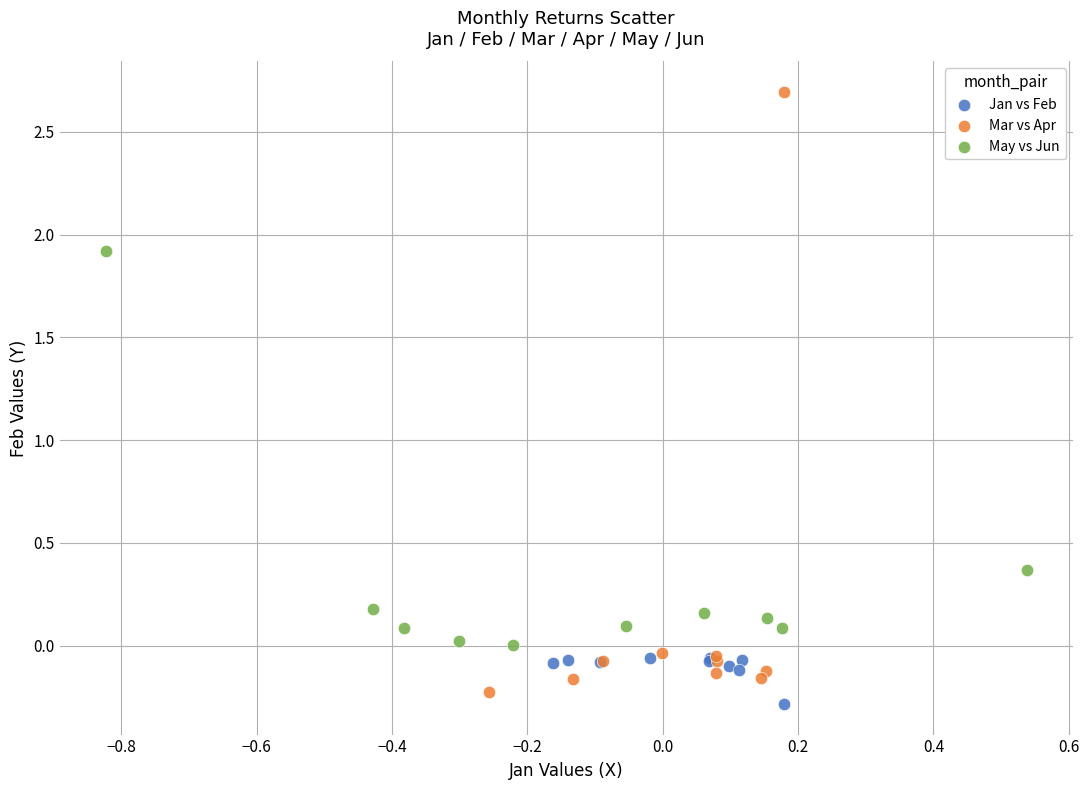

Which series reaches the maximum Y coordinate?

Mar vs Apr